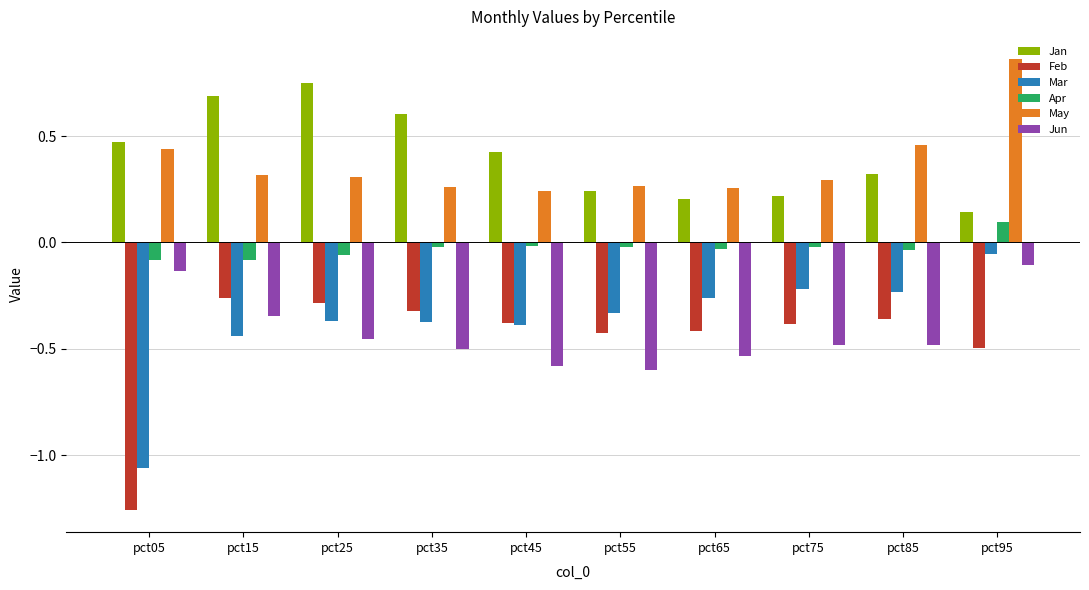

Between pct35 and pct75, which series saw the biggest shift?

Jan